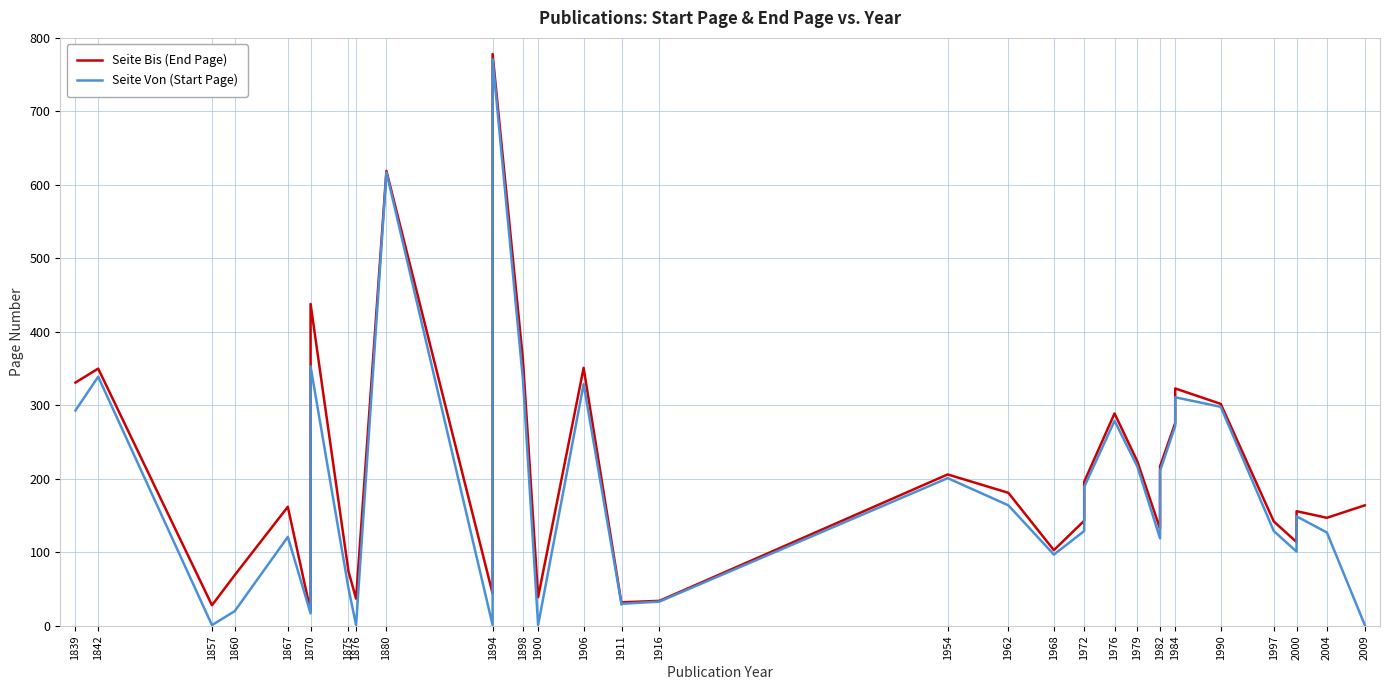

What is the minimum value shown in the chart?

1